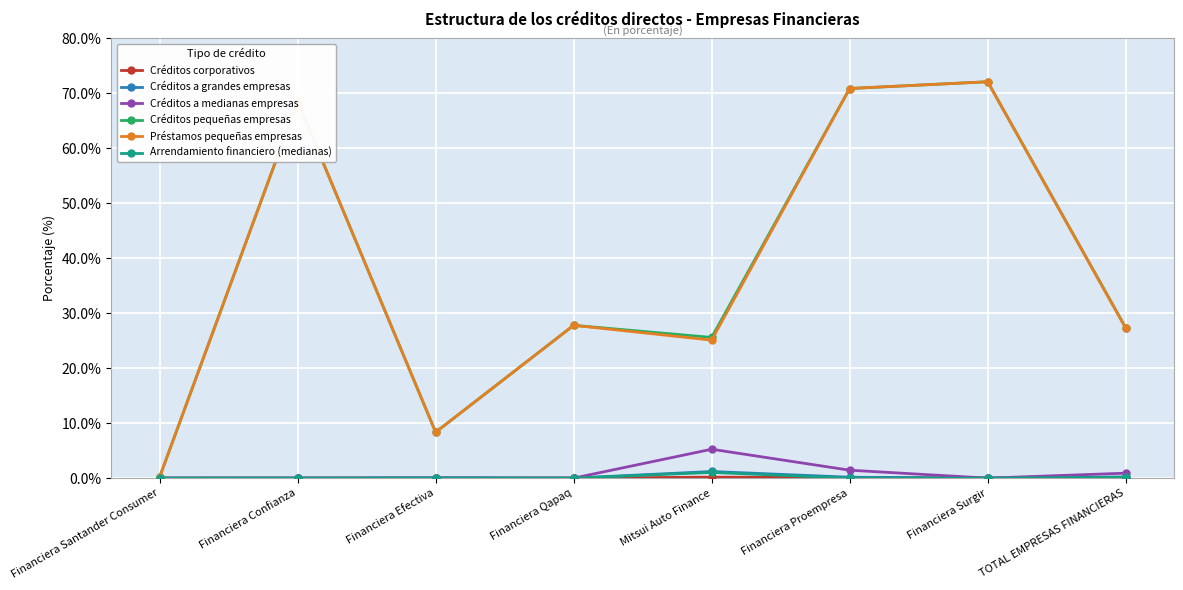

True or false: Préstamos pequeñas empresas has a value of 8.3 at Financiera Efectiva.

True